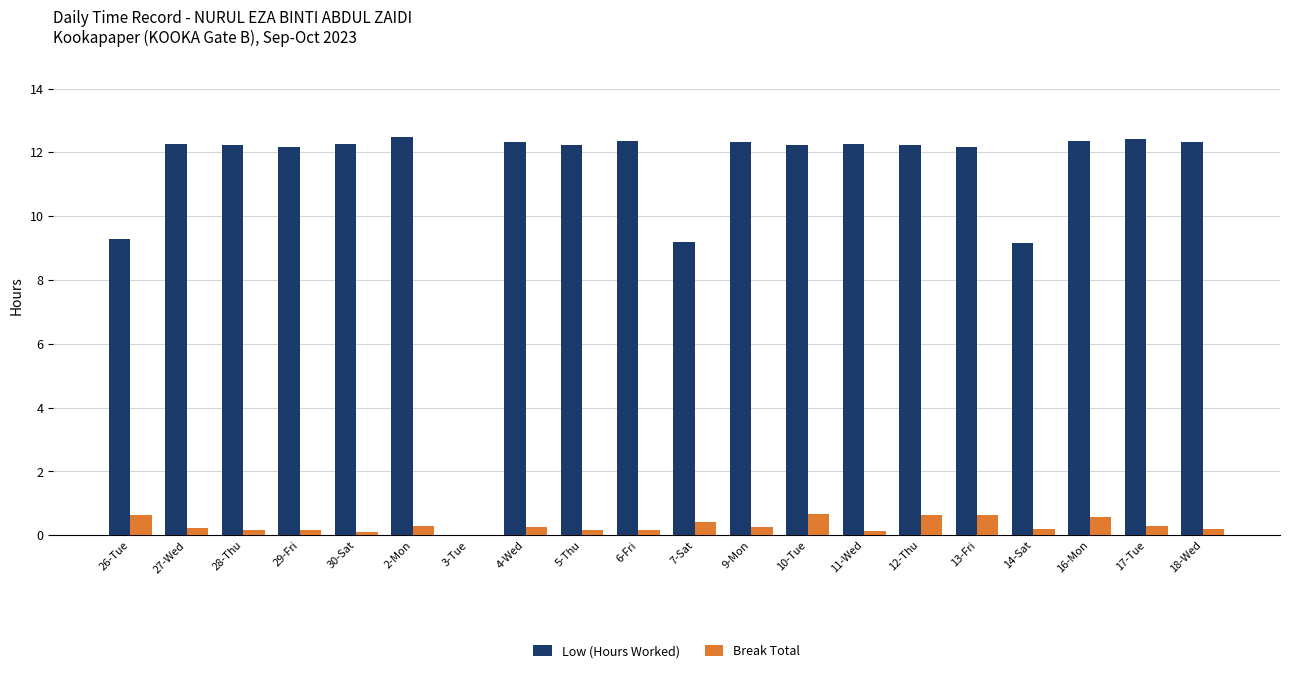

Which series has the largest total across all categories?

Low (Hours Worked)